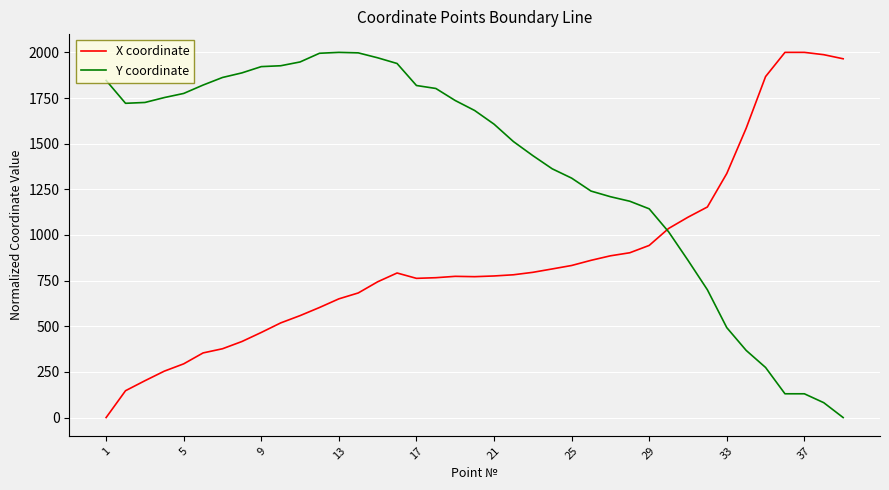

How many values in the X coordinate series exceed 775?

20